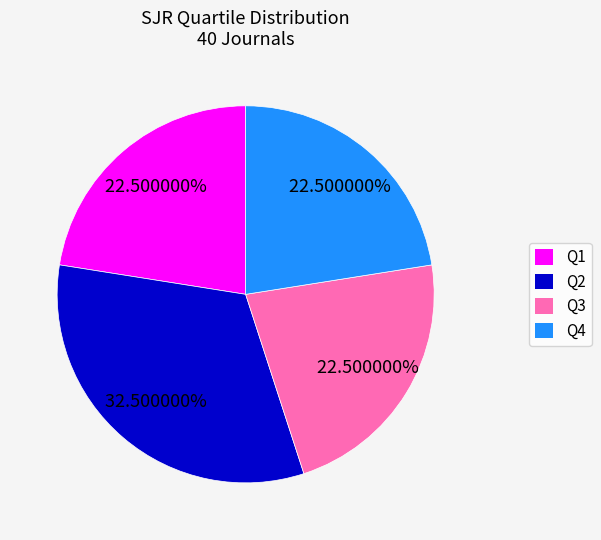

What is the ratio of the value at Q3 to the value at Q4?

1.0